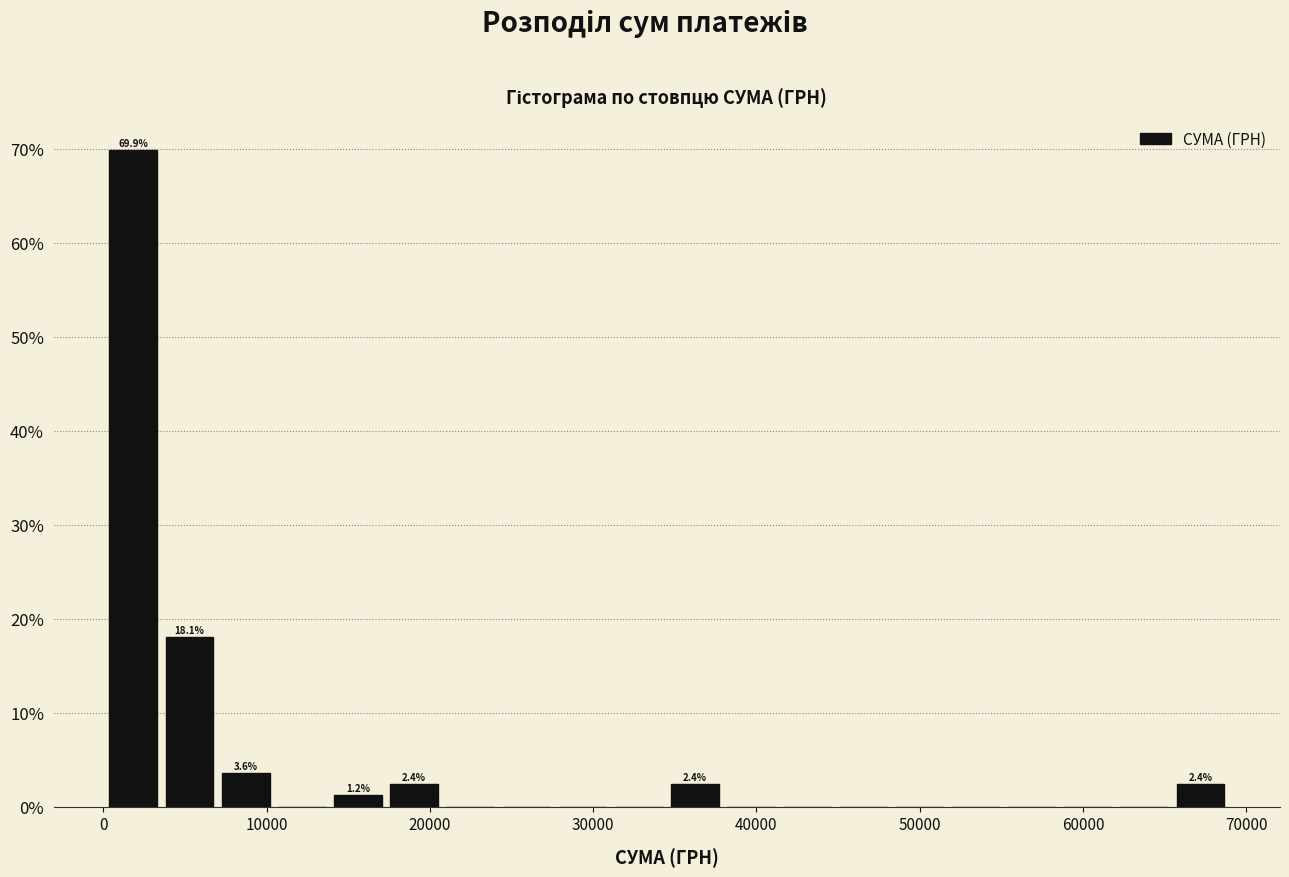

Read against the x-axis, roughly where is the centre of the tallest bar?

2000